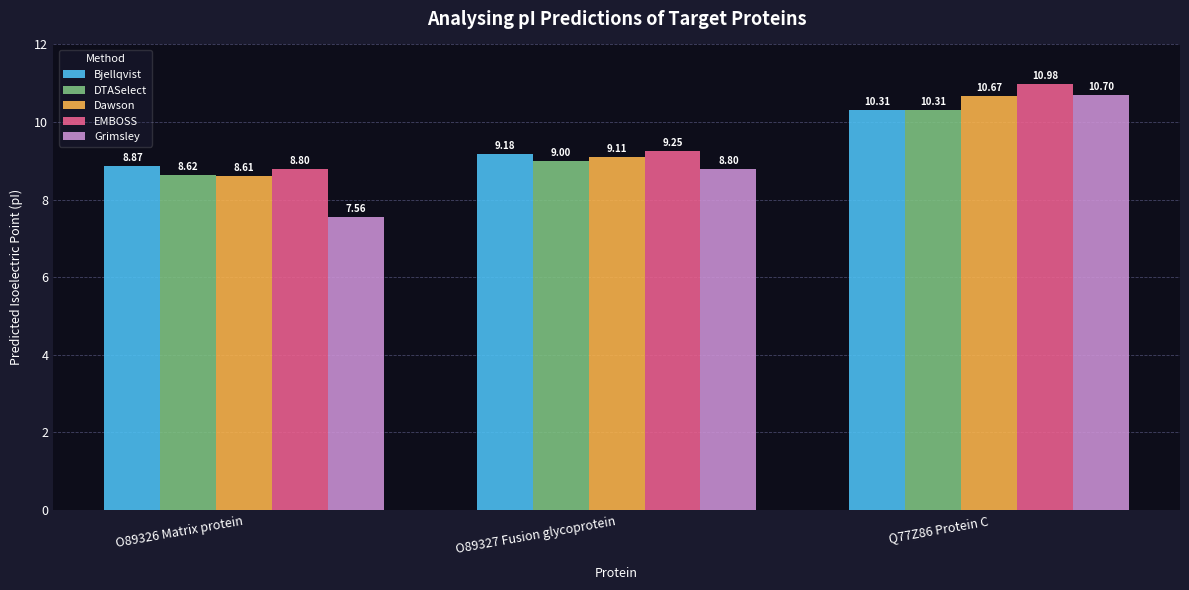

What is the minimum value for Bjellqvist?

8.9